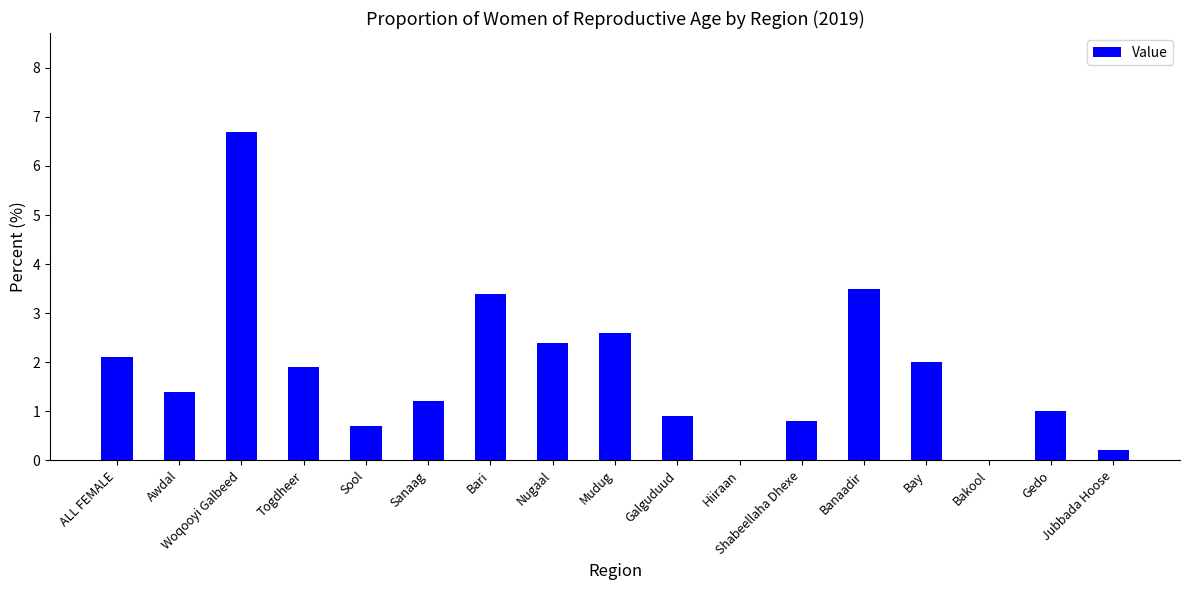

Reading right to left, transcribe all the data shown in this chart.

0.2	1.0	0.0	2.0	3.5	0.8	0.0	0.9	2.6	2.4	3.4	1.2	0.7	1.9	6.7	1.4	2.1